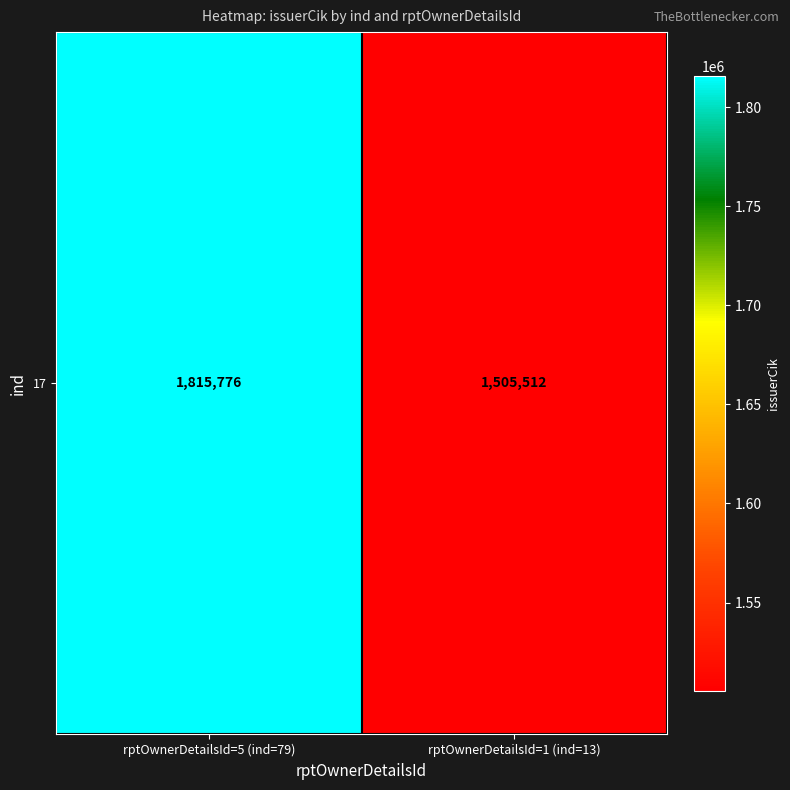

Rank the categories by value from lowest to highest.

rptOwnerDetailsId=1 (ind=13), rptOwnerDetailsId=5 (ind=79)